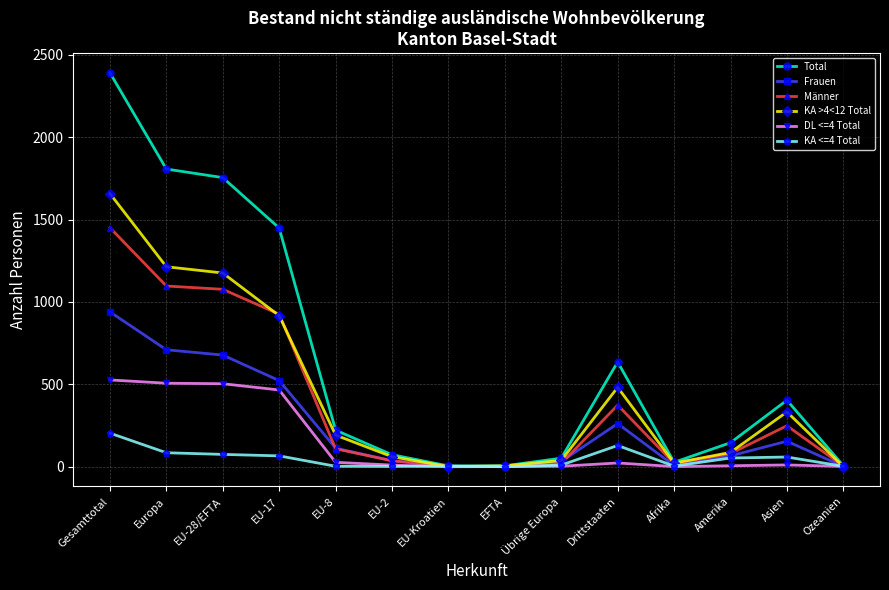

What is the sum of the Total values at Europa and EU-2?

1880